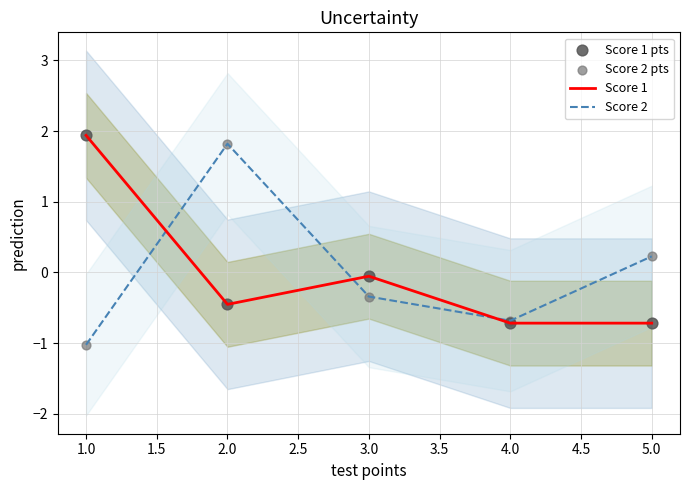

Which series reaches the maximum Y coordinate?

Score 1